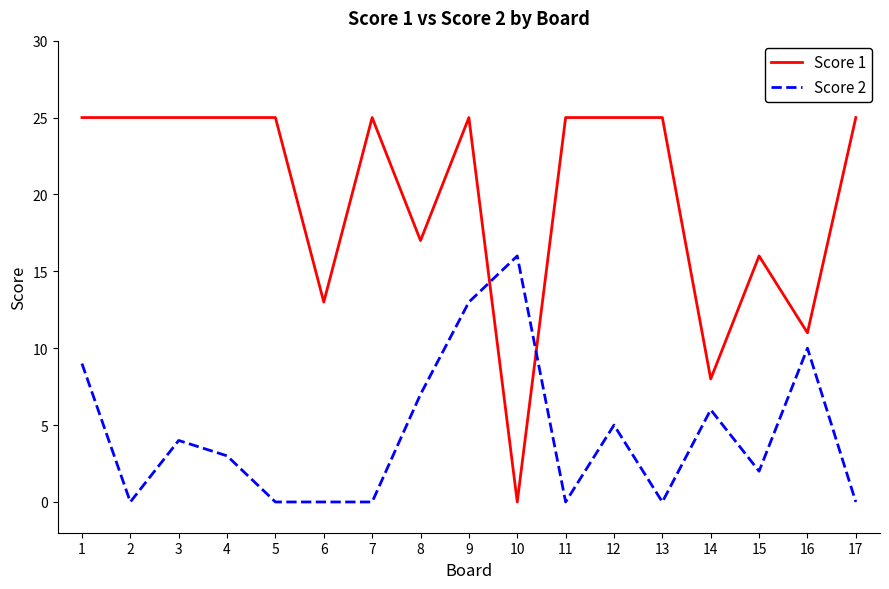

What is the difference between the maximum and minimum values in the Score 1 series?

25